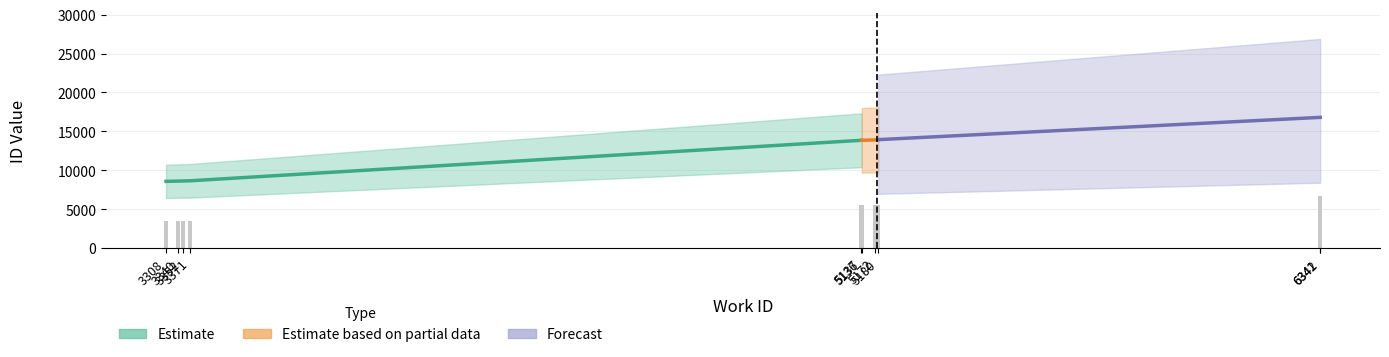

What is the greatest value displayed?

6719.2